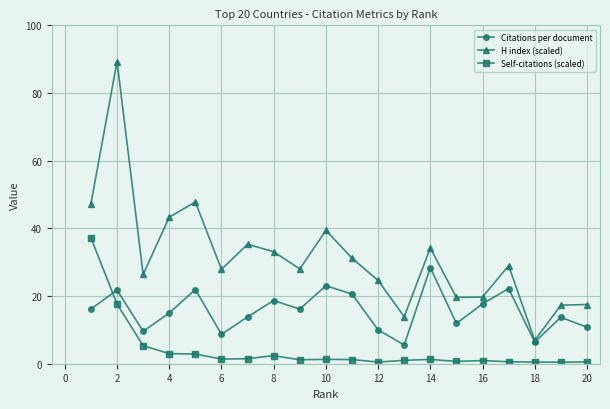

True or false: Citations per document has more than 2 points higher than both neighbors.

True